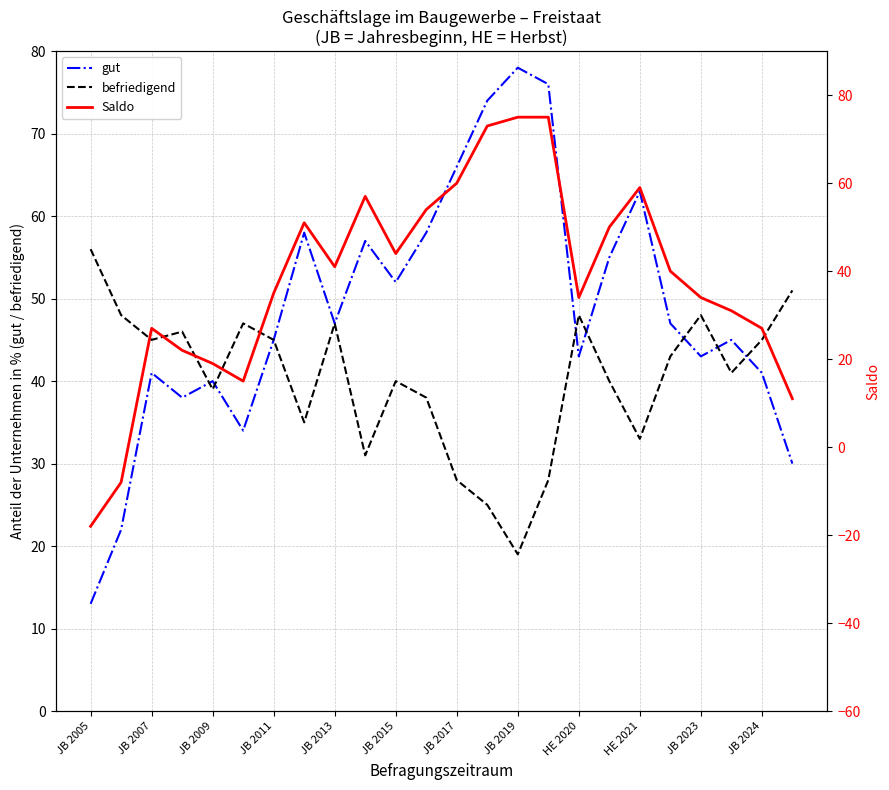

Is the value of gut at JB 2011 greater than the value of befriedigend at JB 2015?

Yes